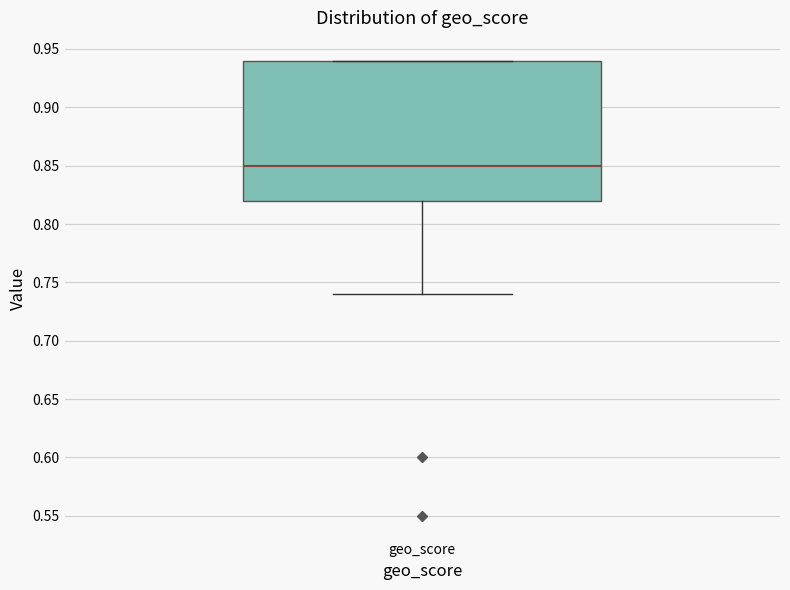

Read this box plot against the y-axis: the position of the median line, the range covered by the box, and the ends of both whiskers. The values are not printed on the chart, so give them approximately, as read against the axis.

median 0.85, box 0.82 to 0.94, whiskers 0.74 to 0.94